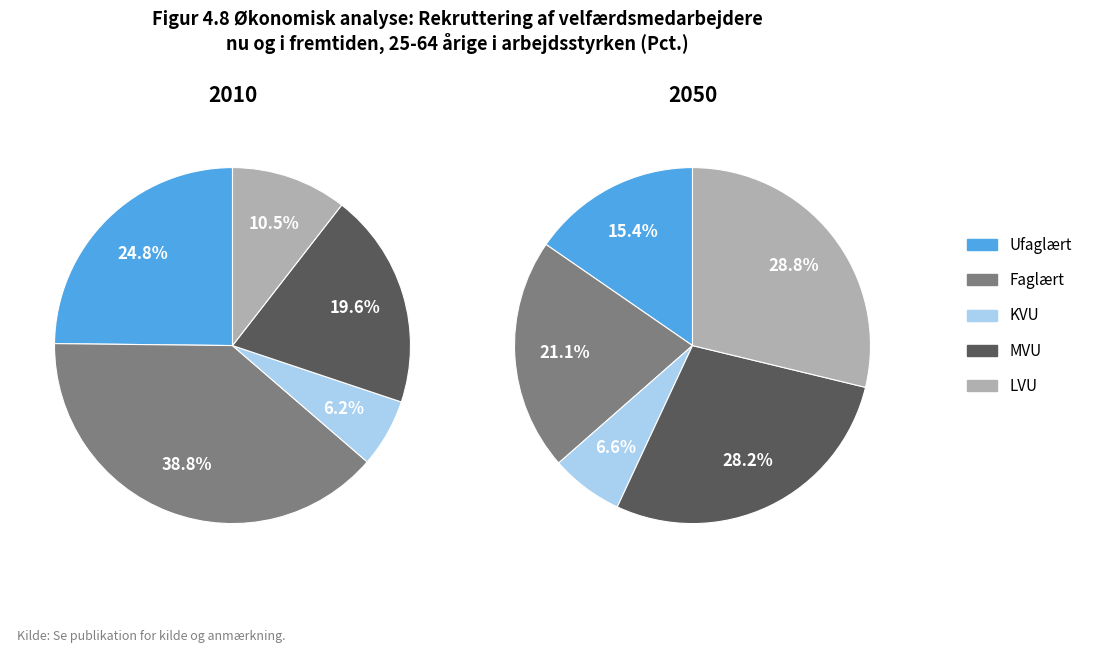

Count the number of slices in the pie.

5